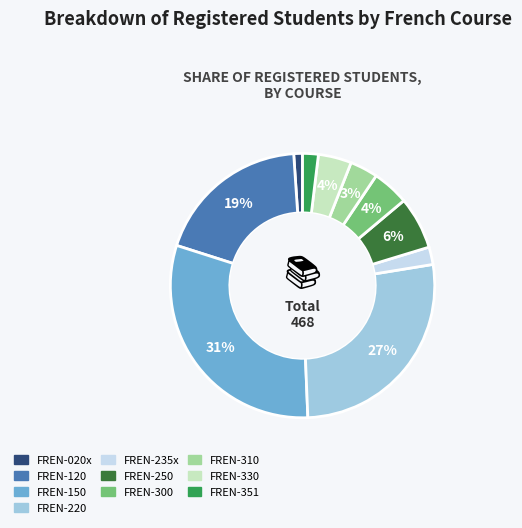

To the nearest percent, what is the average slice percentage?

10%